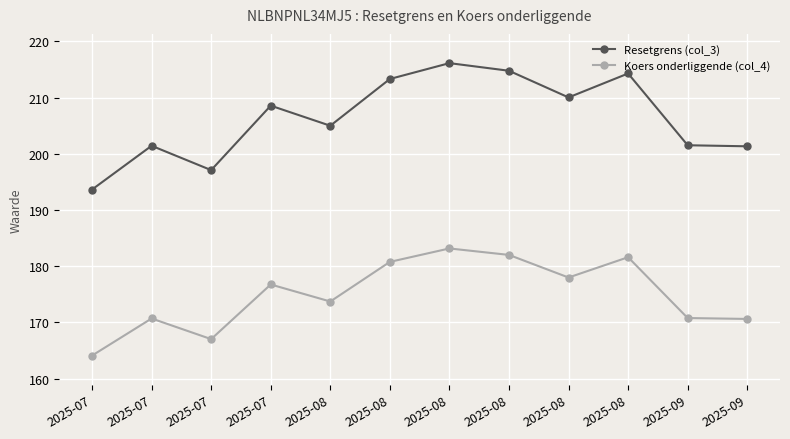

How many distinct data groups are displayed?

2